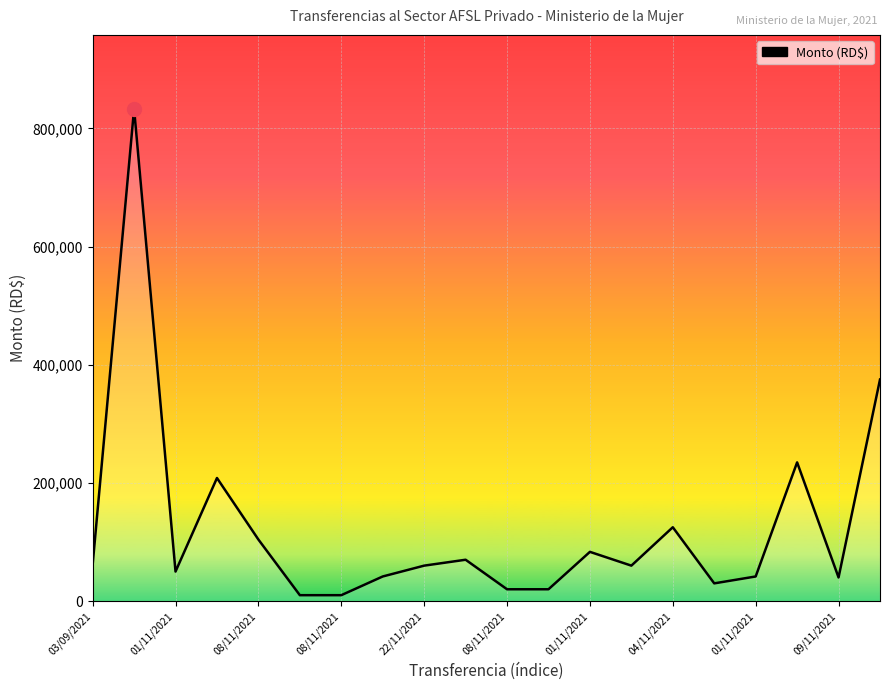

What is the maximum value shown in the chart?

833334.0